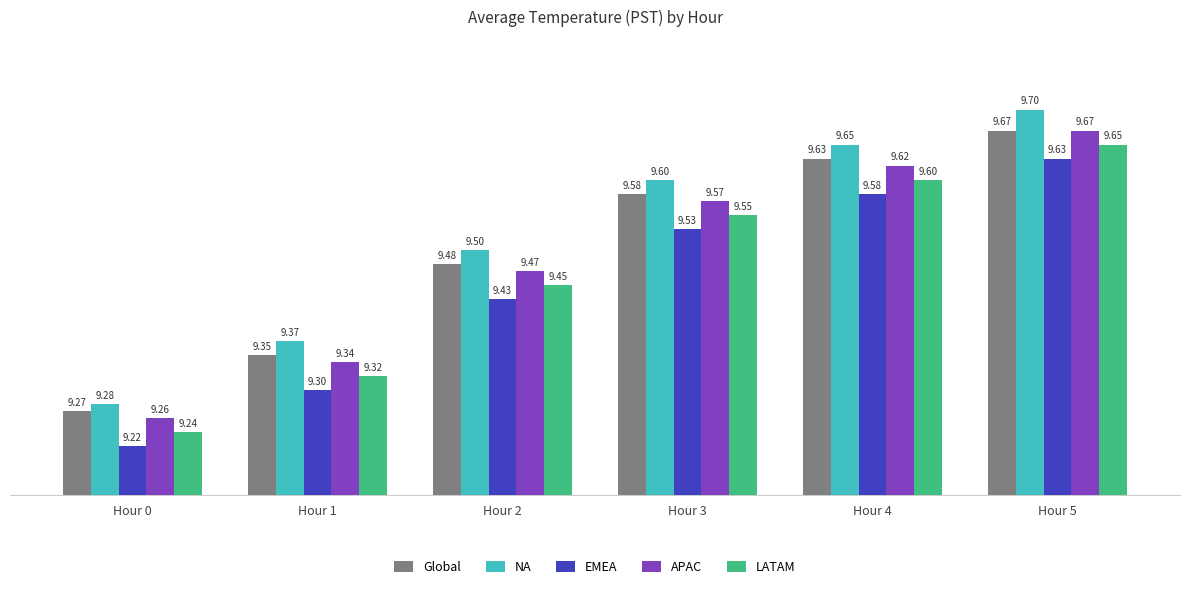

Count the Global values in the range 9 to 10.

6